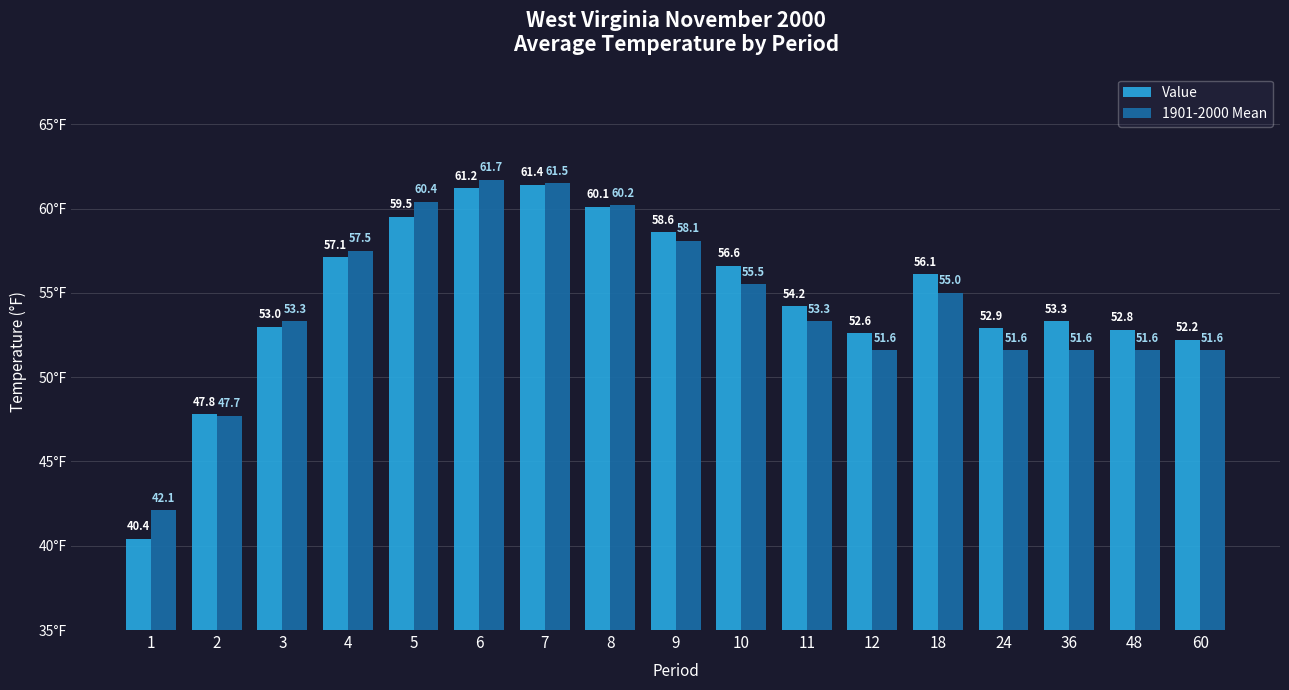

Where does the Value series first go above 54?

4